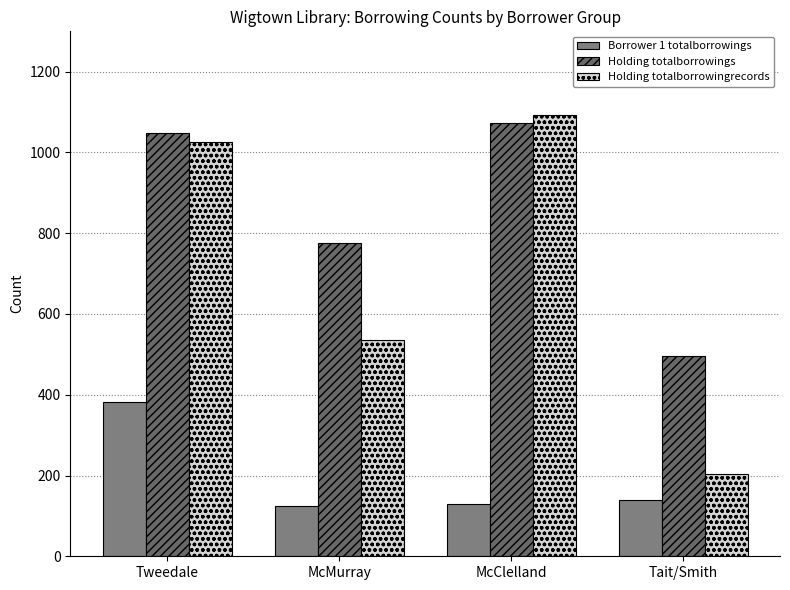

How many bars are there in total?

12